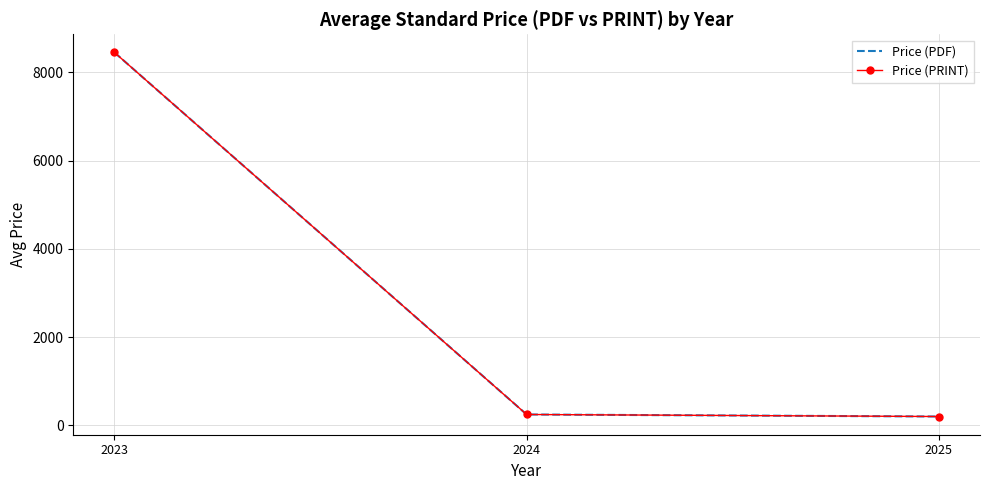

Does the chart have visible grid lines?

Yes